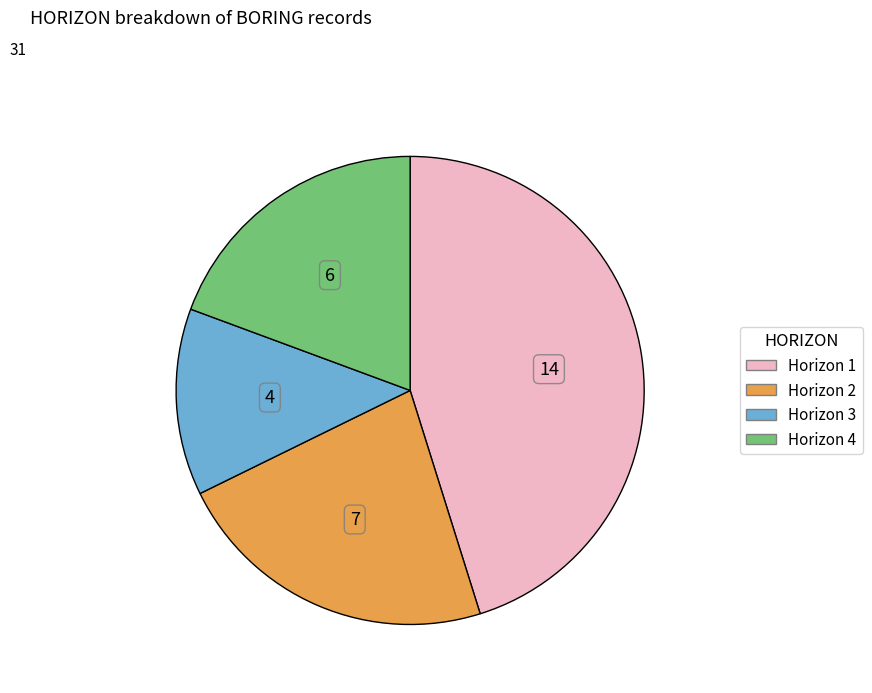

Is there a majority slice in this chart?

No